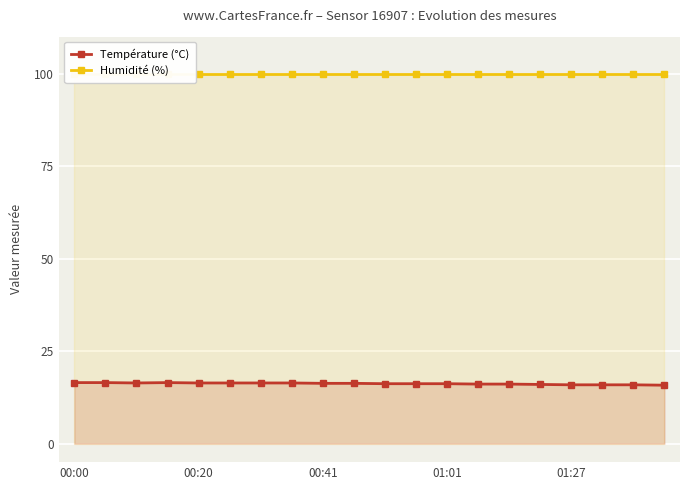

Between 00:00 and 19, which series saw the biggest shift?

Température (°C)